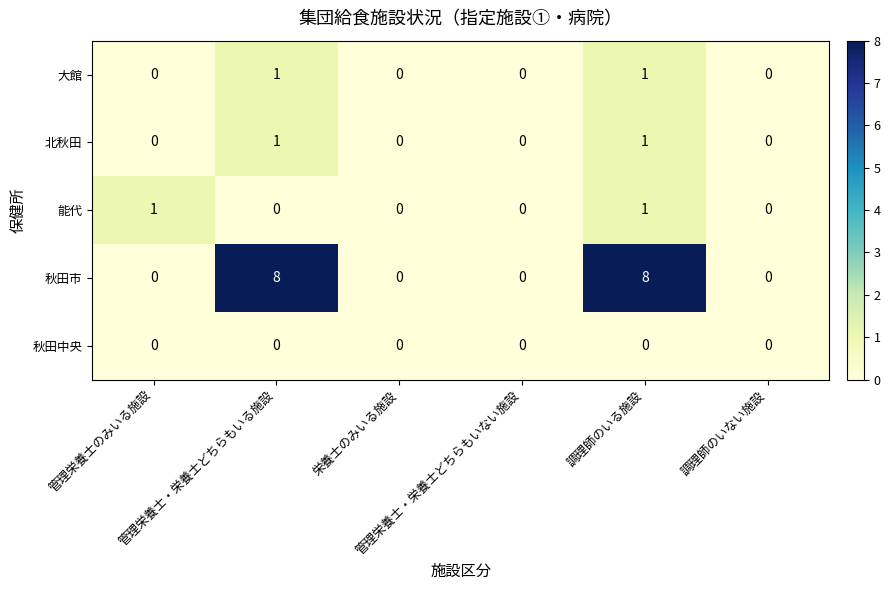

What is the sum of all 秋田市 values?

16